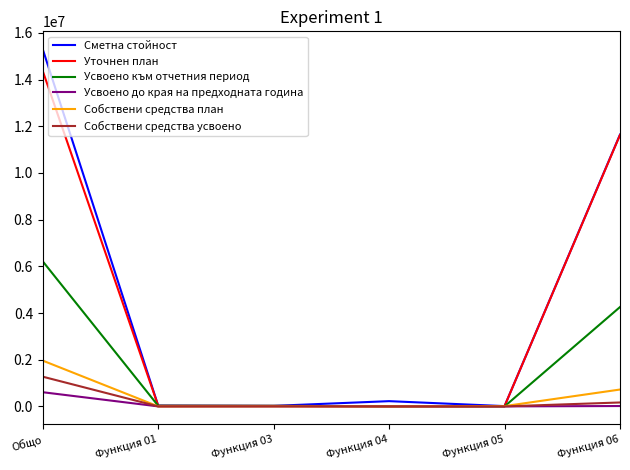

Which series has the largest range (max minus min)?

Сметна стойност